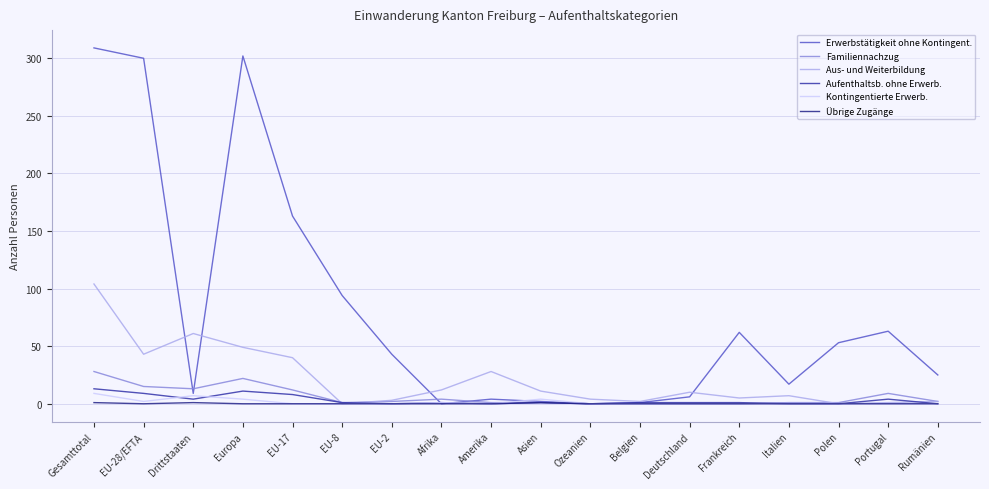

What is the sum of all Aus- und Weiterbildung values?

382